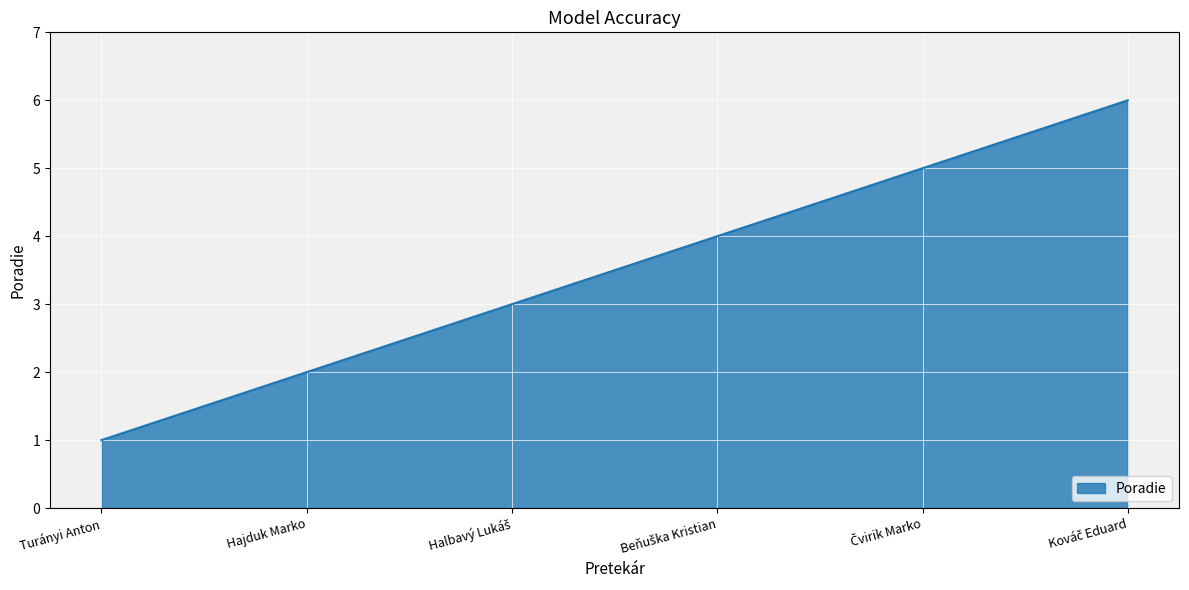

Is it true that the value at Turányi Anton is 1?

True